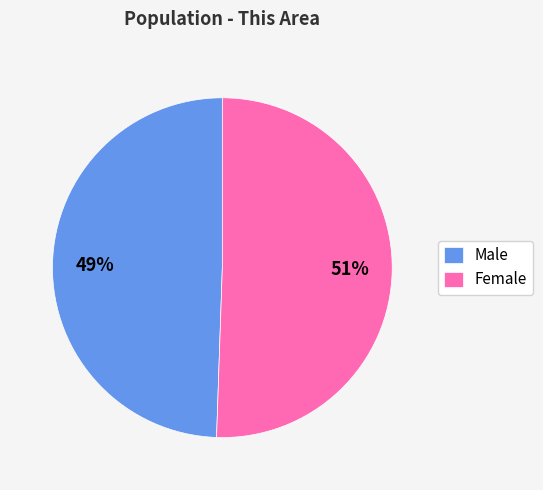

Which category accounts for the majority?

Female